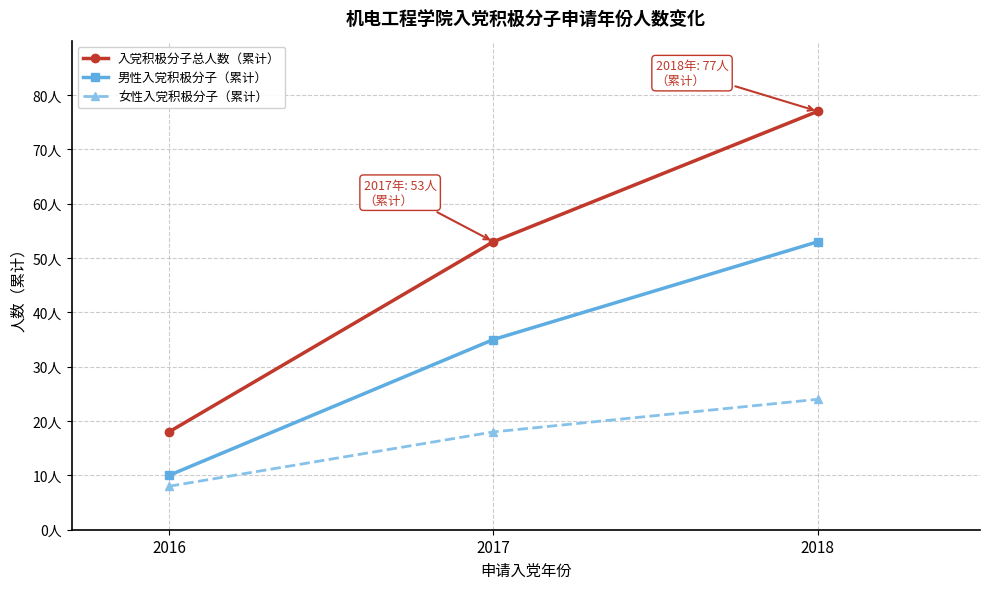

Does the chart have visible grid lines?

Yes